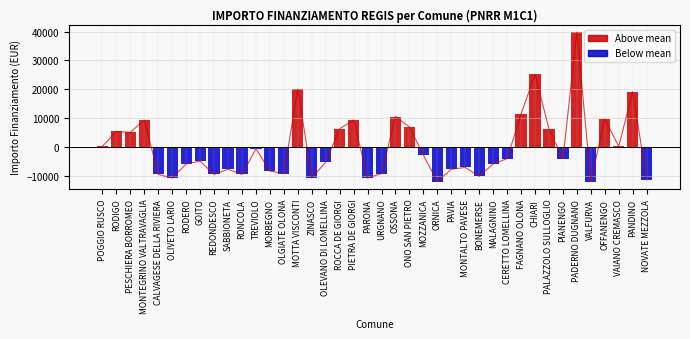

Reading right to left, what are all the values shown in this chart?

NOVATE MEZZOLA=-11221.1	PANDINO=19202.9	VAIANO CREMASCO=311.9	OFFANENGO=9775.9	VALFURVA=-11828.1	PADERNO DUGNANO=39766.9	PIANENGO=-3937.1	PALAZZOLO SULLOGLIO=6347.9	CHIARI=25201.9	FAGNANO OLONA=11489.9	CERETTO LOMELLINA=-3937.1	MALAGNINO=-5758.1	BONEMERSE=-10007.1	MONTALTO PAVESE=-6972.1	PAVIA=-7579.1	ORNICA=-11828.1	MOZZANICA=-2723.1	ONO SAN PIETRO=6988.9	OSSONA=10630.9	URGNANO=-9078.1	PARONA=-10614.1	PIETRA DE GIORGI=9416.9	ROCCA DE GIORGI=6381.9	OLEVANO DI LOMELLINA=-5151.1	ZINASCO=-10614.1	MOTTA VISCONTI=20059.9	OLGIATE OLONA=-9078.1	MORBEGNO=-8221.1	TREVIOLO=-508.1	RONCOLA=-9400.1	SABBIONETA=-7579.1	REDONDESCO=-9400.1	GOITO=-4793.1	RODERO=-5758.1	OLIVETO LARIO=-10614.1	CALVAGESE DELLA RIVIERA=-9400.1	MONTEGRINO VALTRAVAGLIA=9416.9	PESCHIERA BORROMEO=5167.9	RODIGO=5490.9	POGGIO RUSCO=348.9